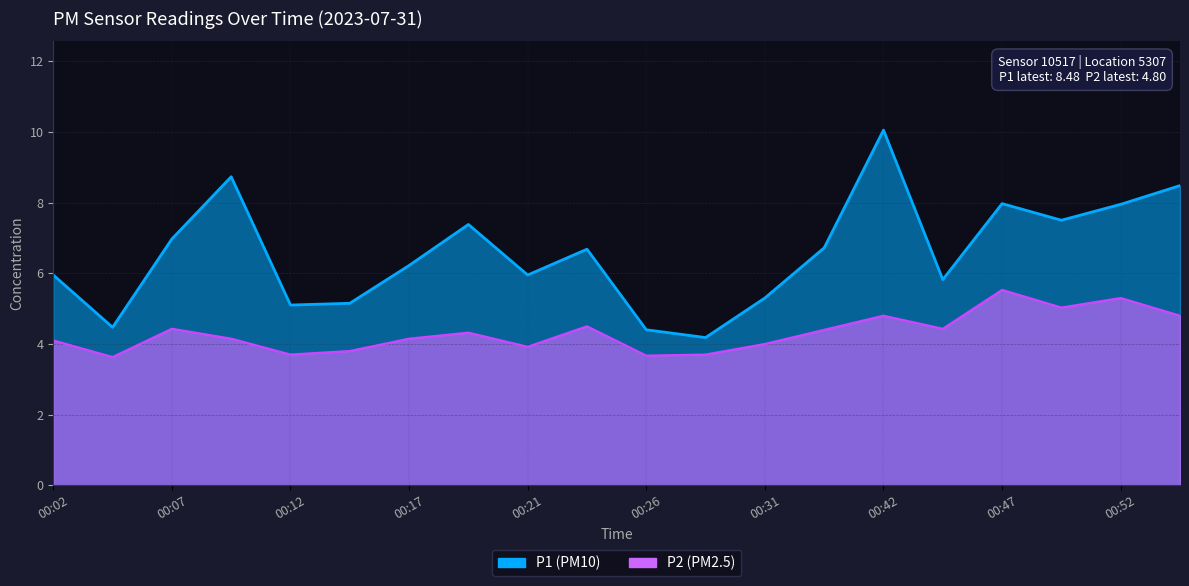

How many lines are shown in the chart?

2